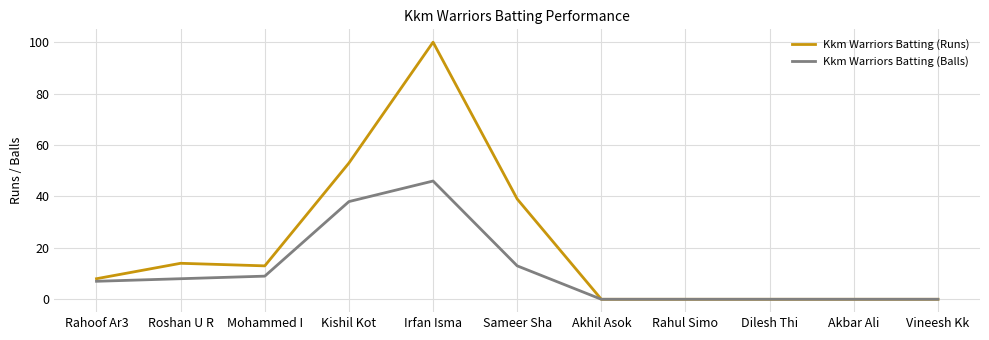

Which series has the largest total across all categories?

Kkm Warriors Batting (Runs)